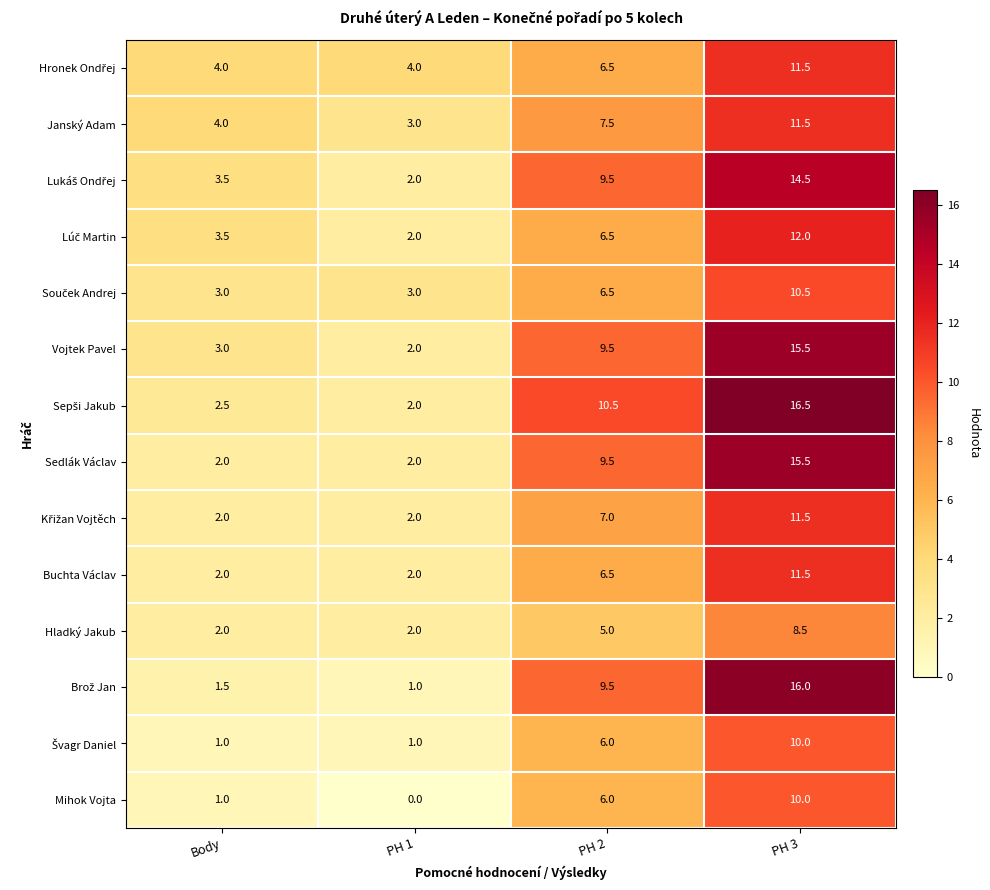

Is the value of Vojtek Pavel at PH 1 greater than the value of Buchta Václav at PH 3?

No